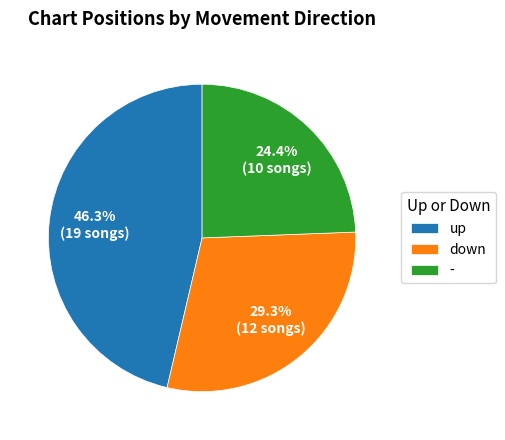

To the nearest percent, what portion does - represent?

24%